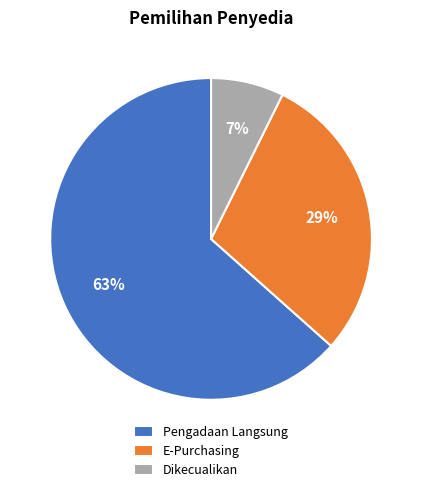

Is the sum of Pengadaan Langsung and E-Purchasing greater than half?

Yes